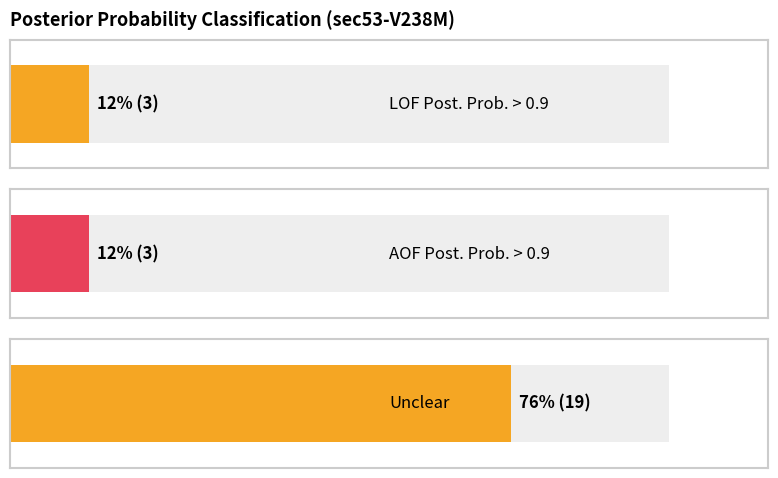

Are the bars grouped side by side (vs. stacked)?

Yes